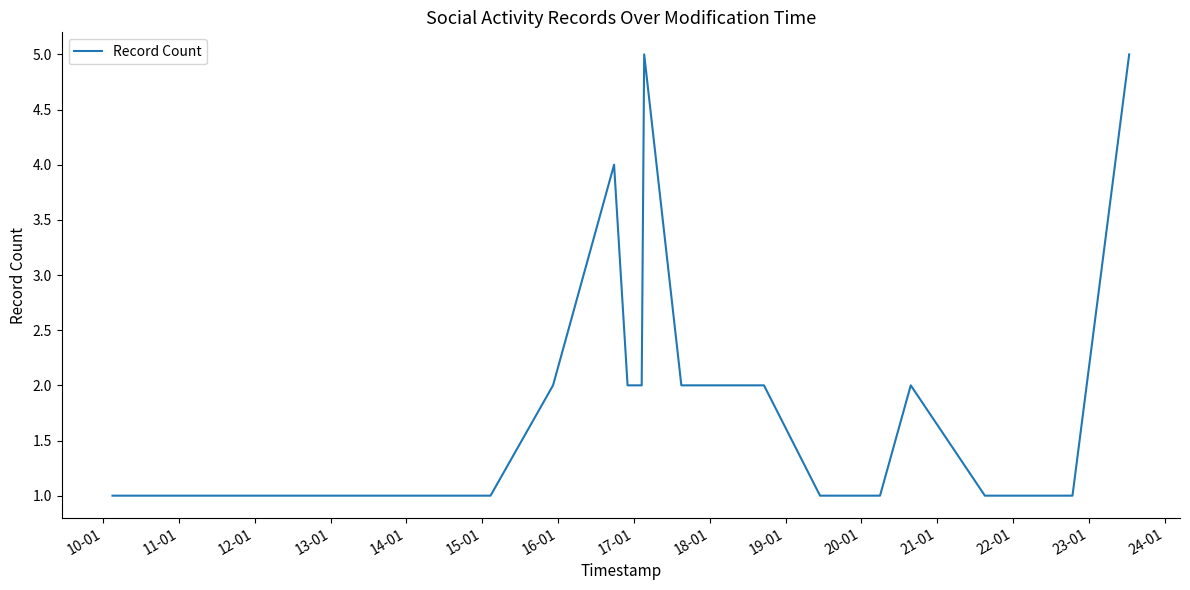

Count the number of categories in the chart.

19